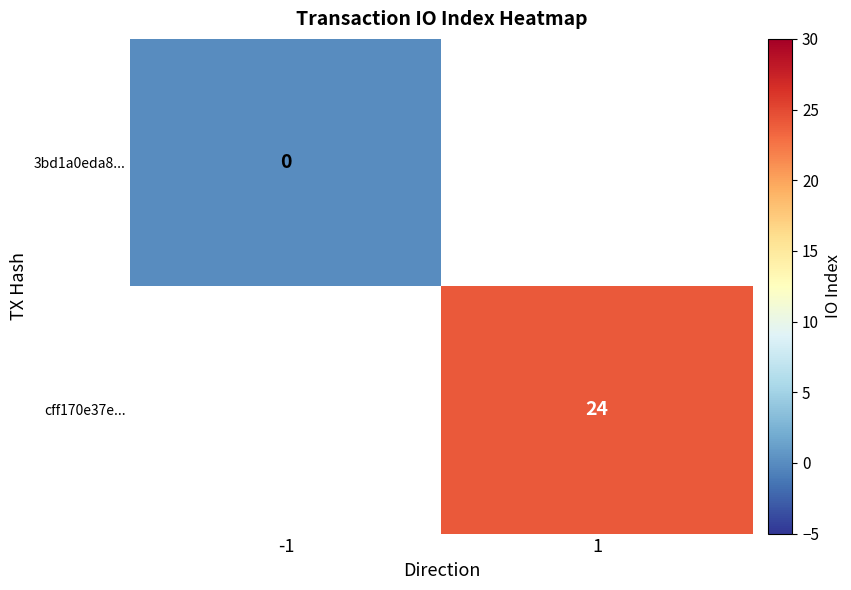

At how many categories does at least one series exceed 9?

1